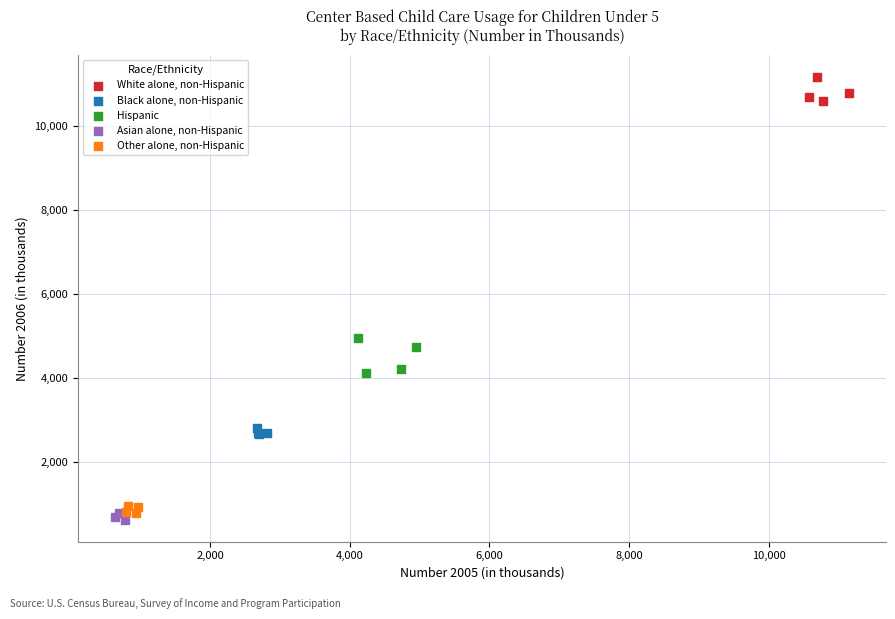

Which series contains the highest Y value?

White alone, non-Hispanic